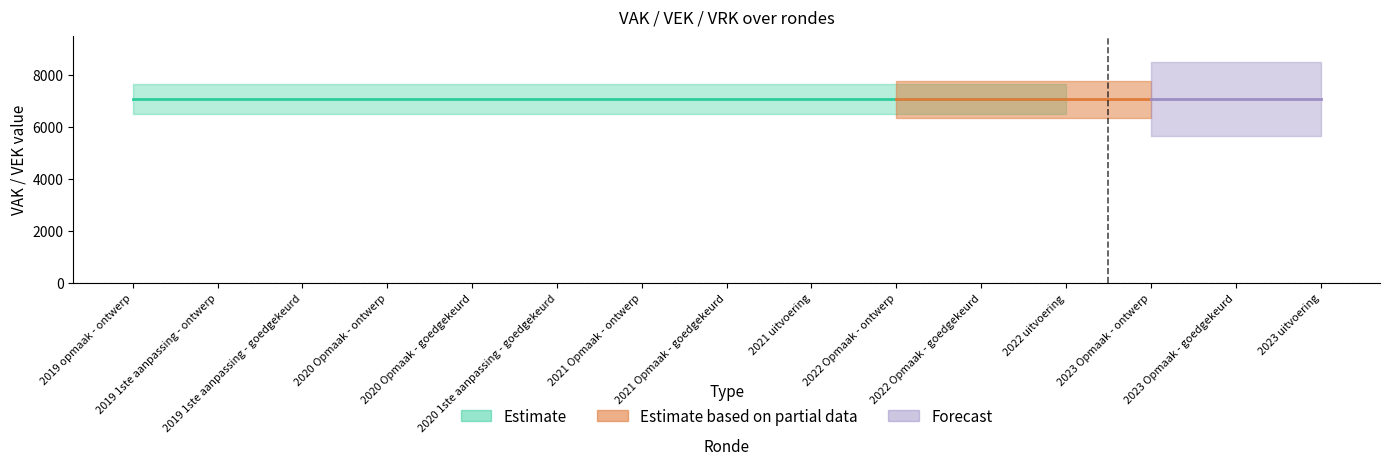

Count the number of categories in the chart.

15